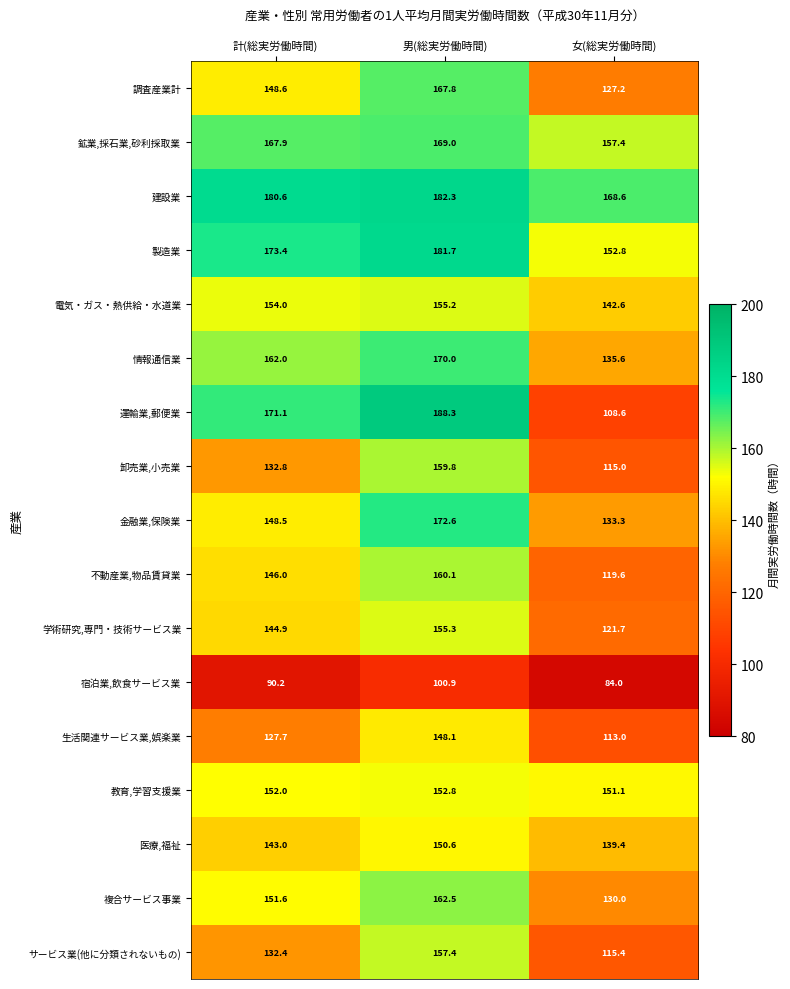

Where is サービス業(他に分類されないもの) nearest to the value 136?

計(総実労働時間)